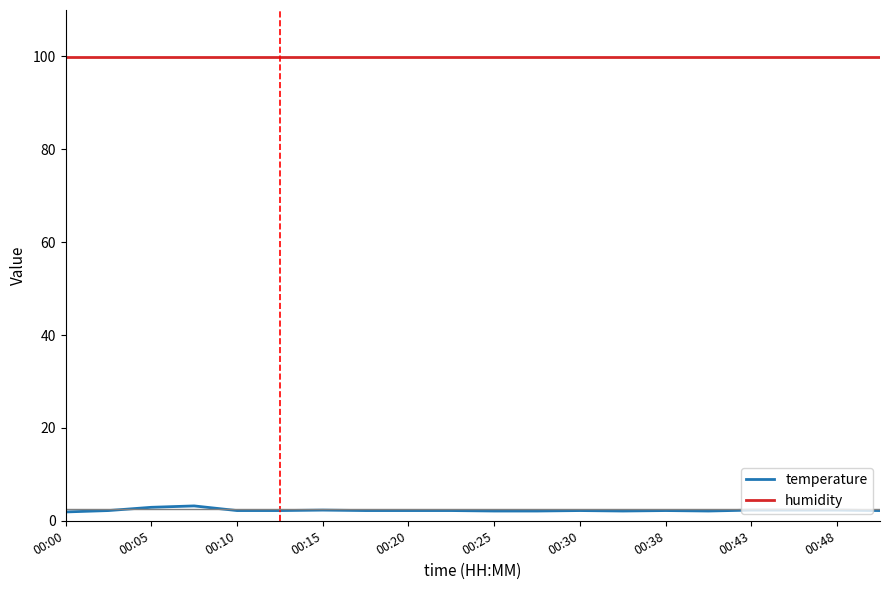

Which series has the largest total across all categories?

humidity